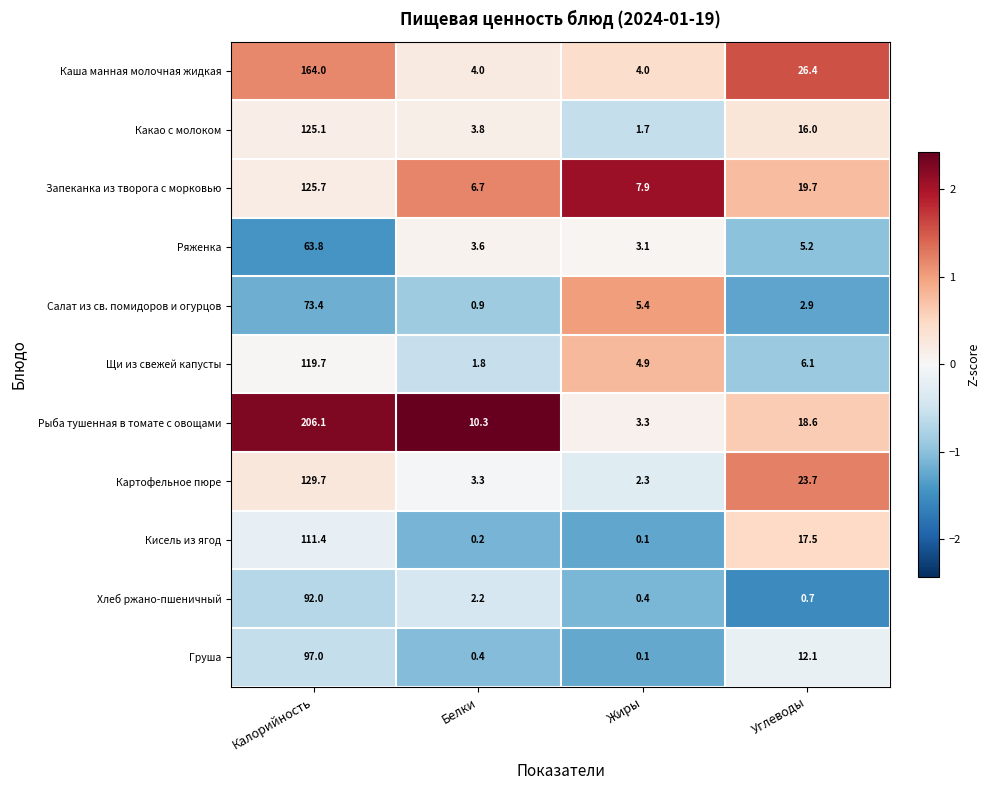

What is the difference between the second highest and second lowest values in the Хлеб ржано-пшеничный series?

1.5